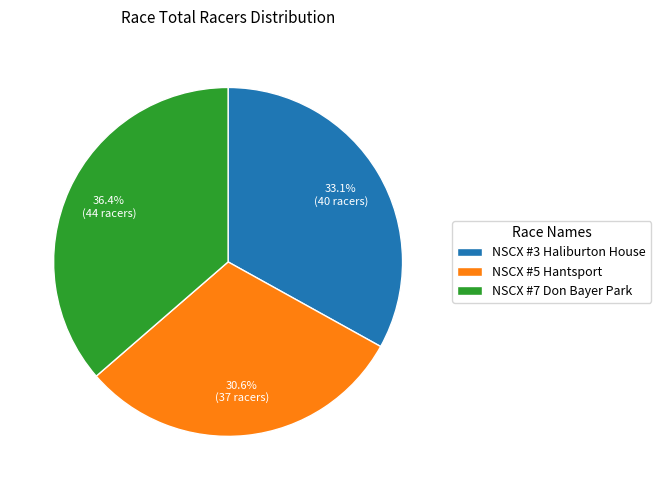

True or false: NSCX #3 Haliburton House accounts for 33% of the total.

True